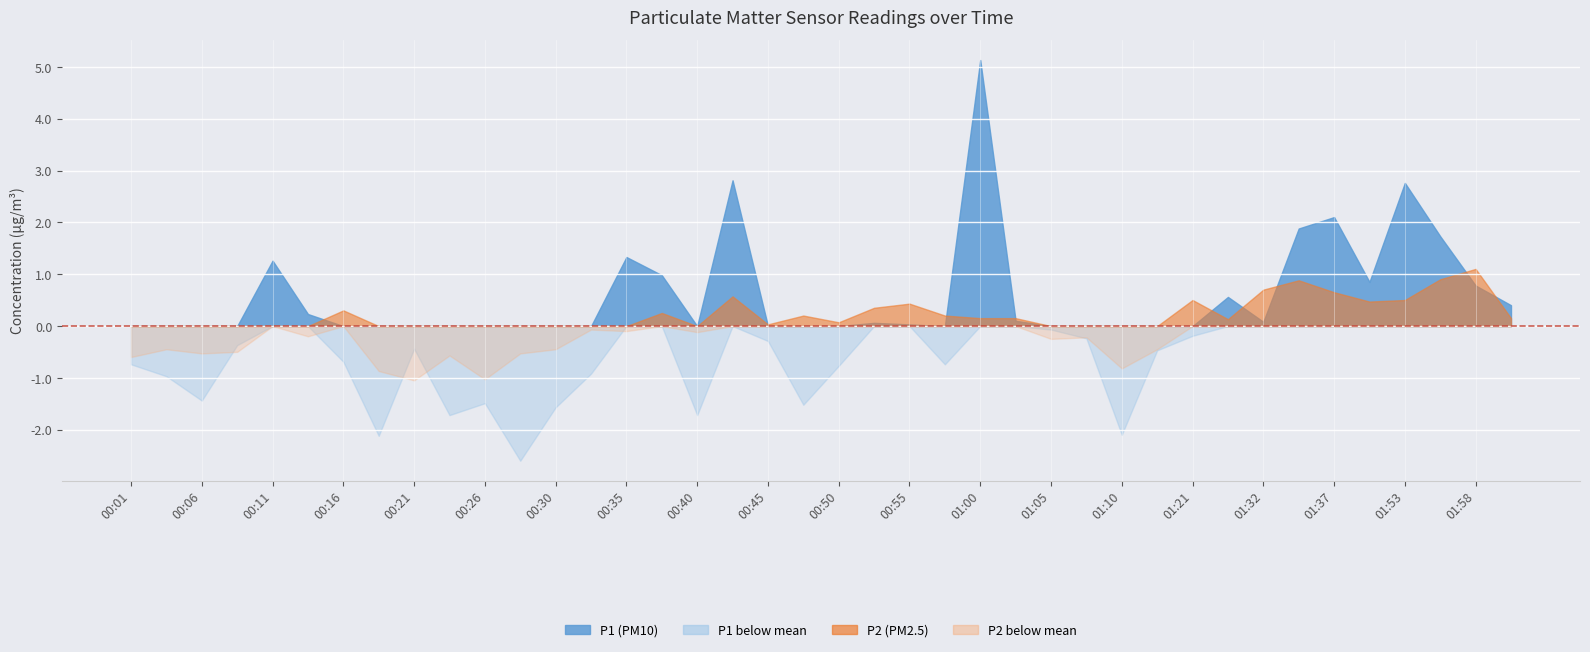

Is the value of P1 at 00:35 greater than the value of P2 at 00:45?

Yes